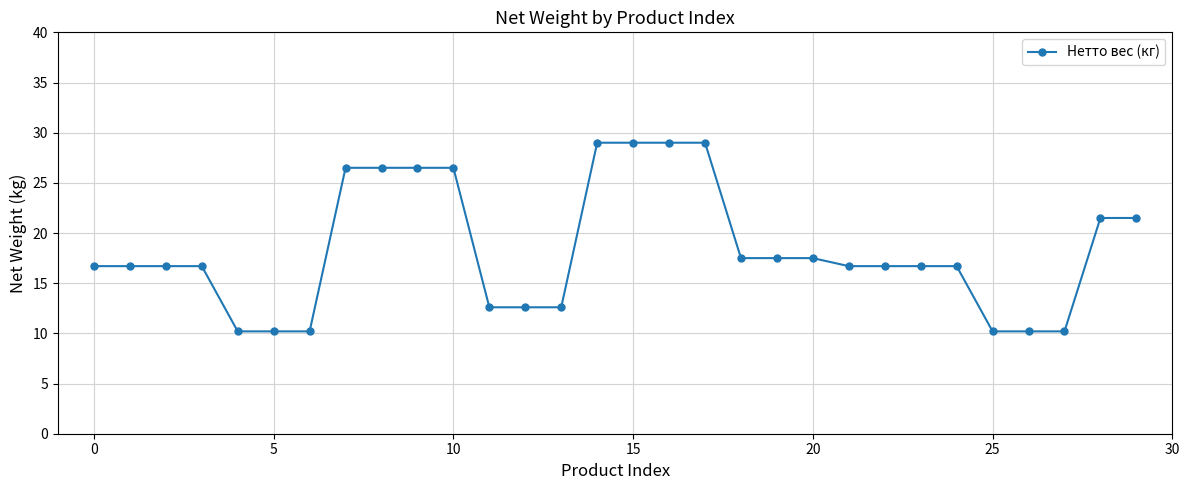

Reading left to right, list all the values displayed in this chart.

16.7	16.7	16.7	16.7	10.2	10.2	10.2	26.5	26.5	26.5	26.5	12.6	12.6	12.6	29.0	29.0	29.0	29.0	17.5	17.5	17.5	16.7	16.7	16.7	16.7	10.2	10.2	10.2	21.5	21.5